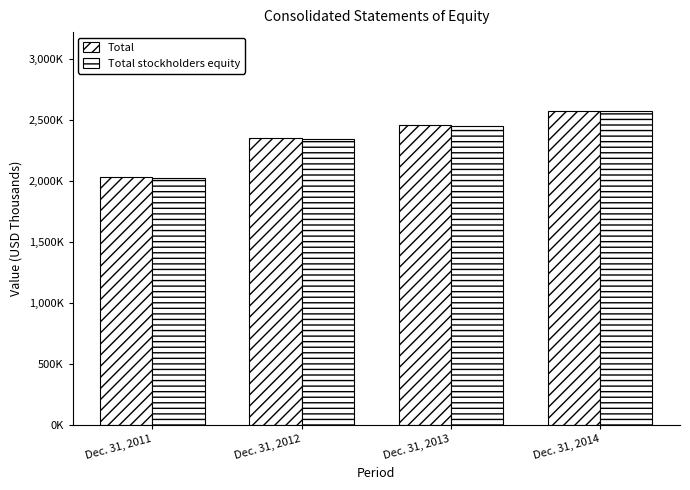

Are the bars horizontal?

No